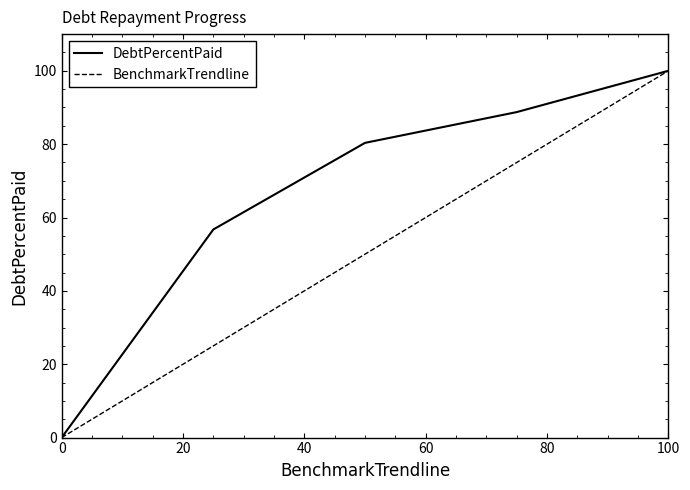

At how many categories does at least one series exceed 47?

4